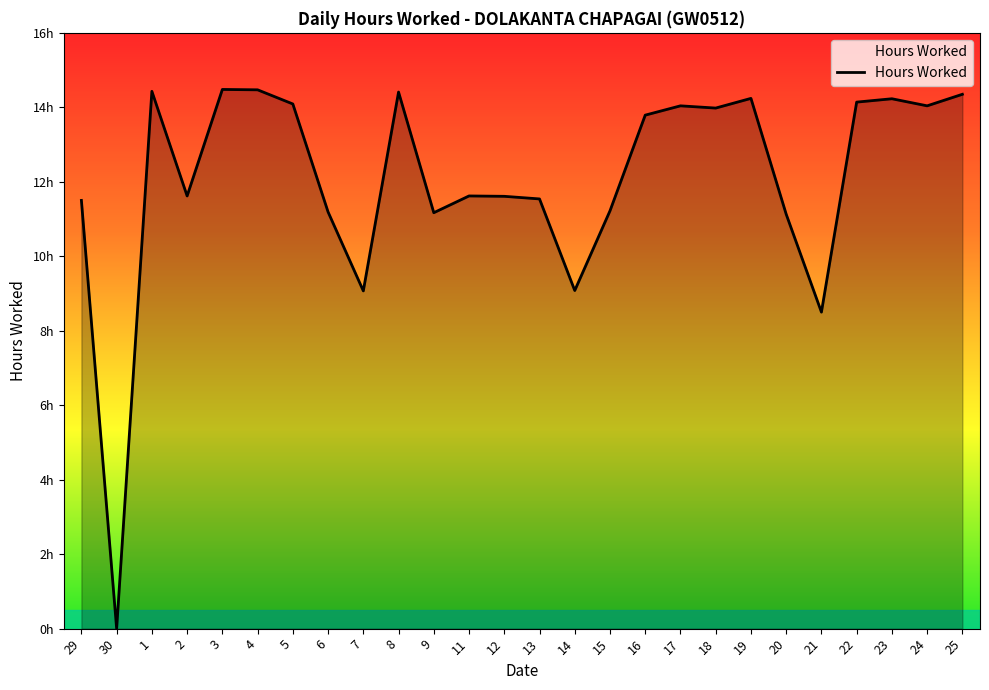

Where is the first local minimum?

30